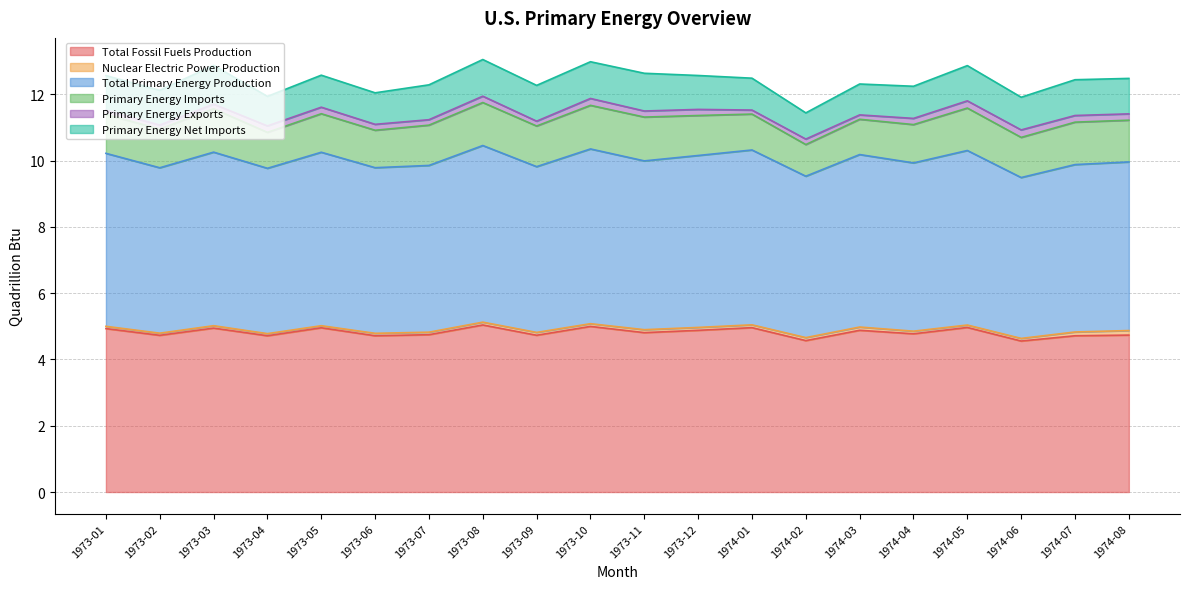

True or false: Total Fossil Fuels Production and Total Primary Energy Production intersect in this chart.

False